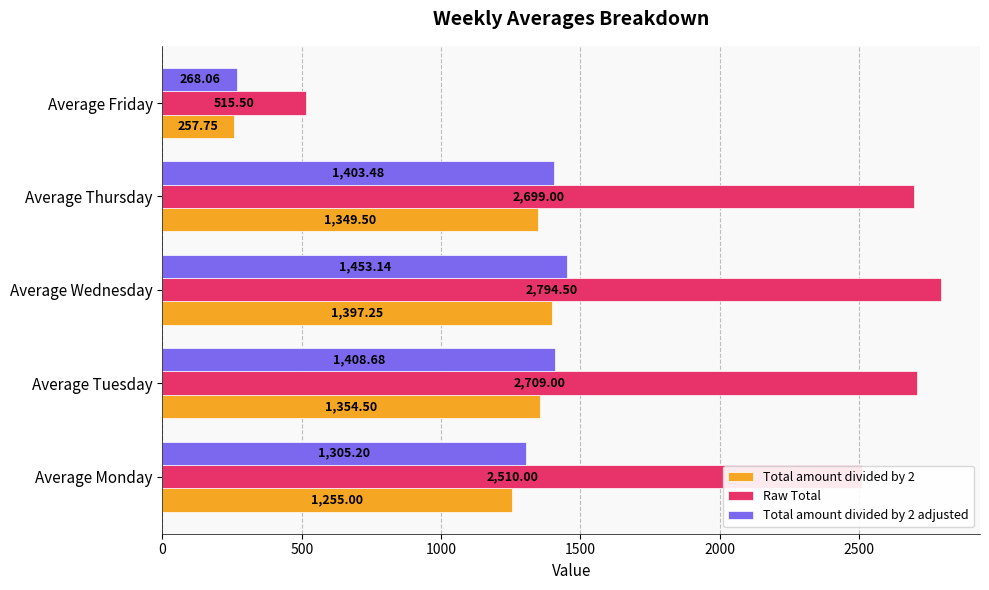

Which series has the largest total across all categories?

Raw Total